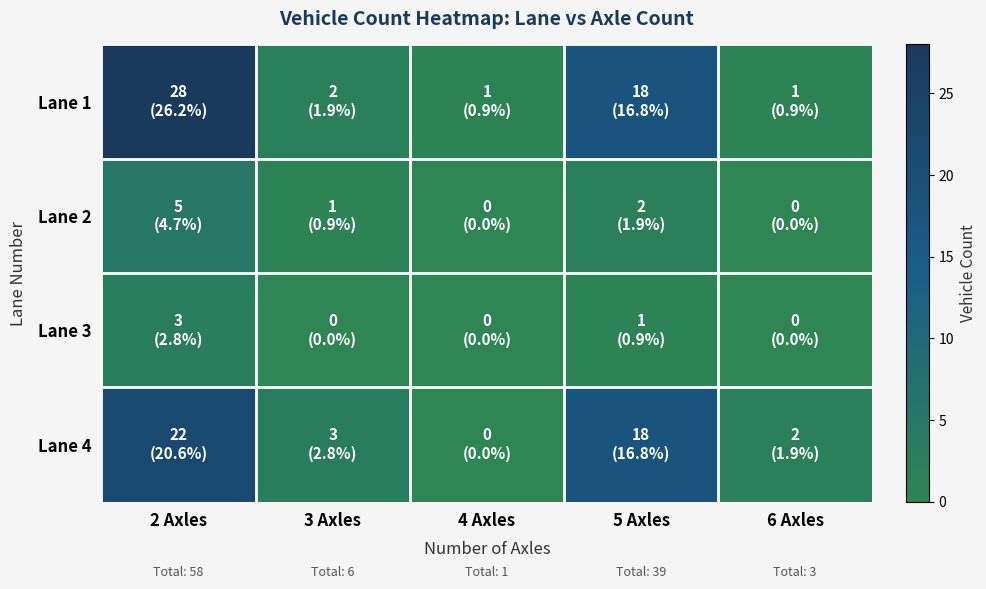

What is the total value across all series at 3 Axles?

6